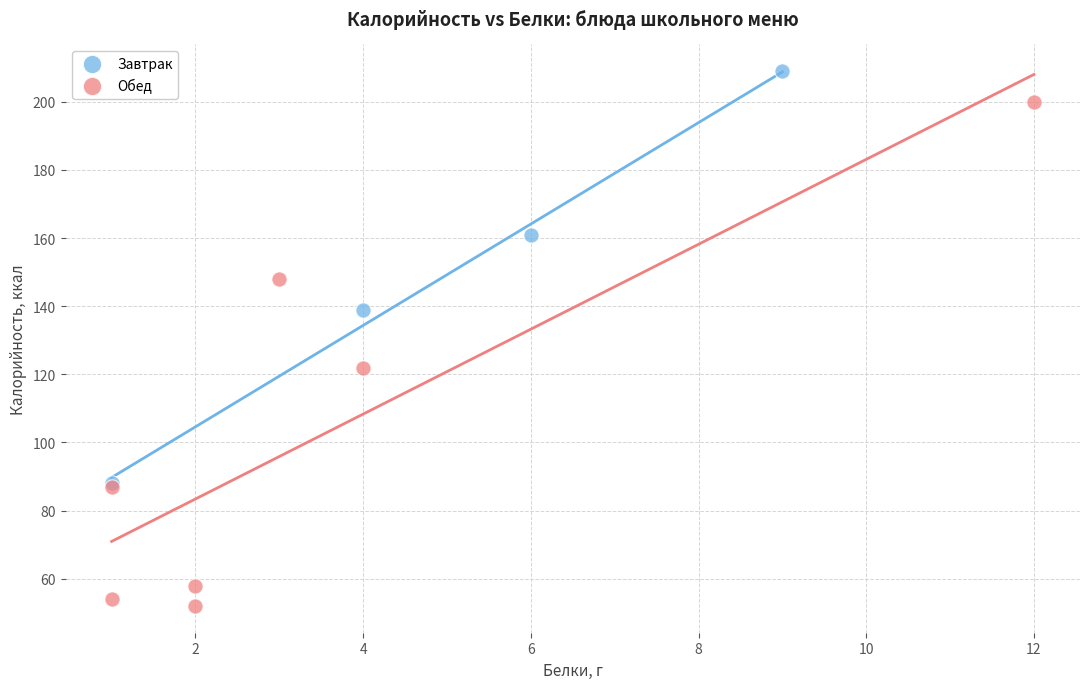

Which series has the widest spread of Y values?

Обед